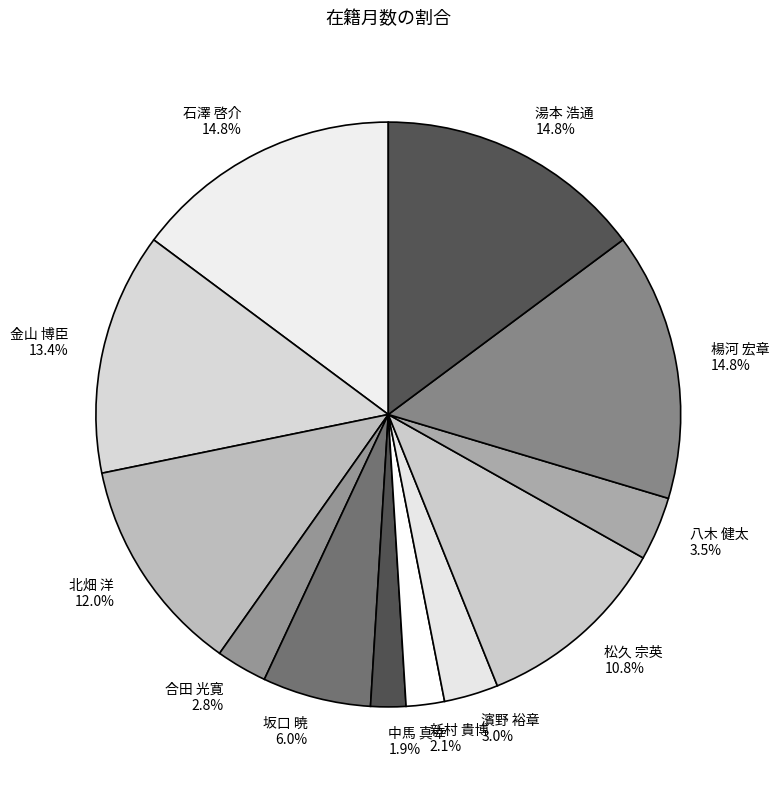

To the nearest percent, what is the average slice percentage?

8%